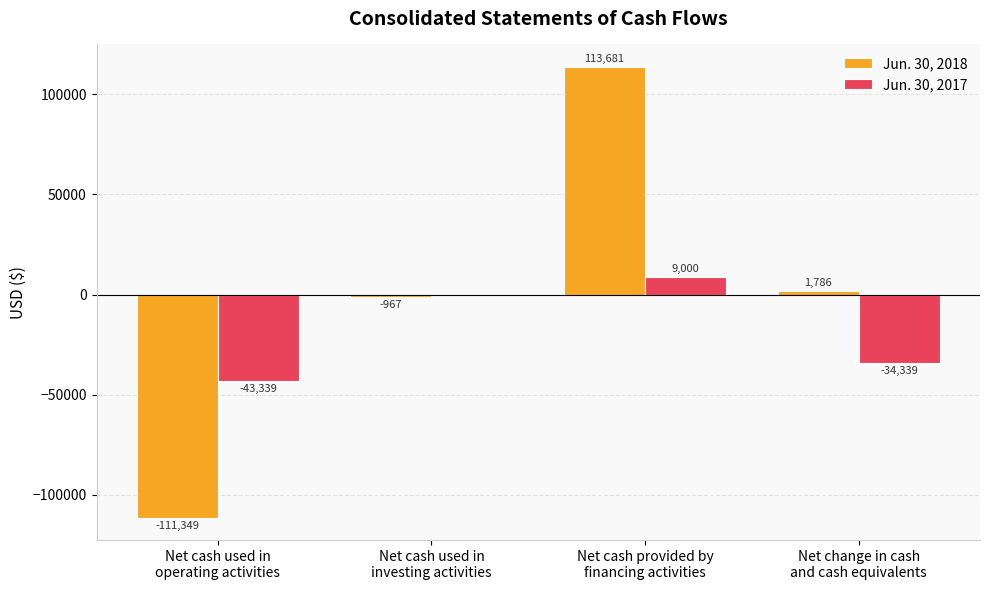

What is the maximum value for Jun. 30, 2017?

9000